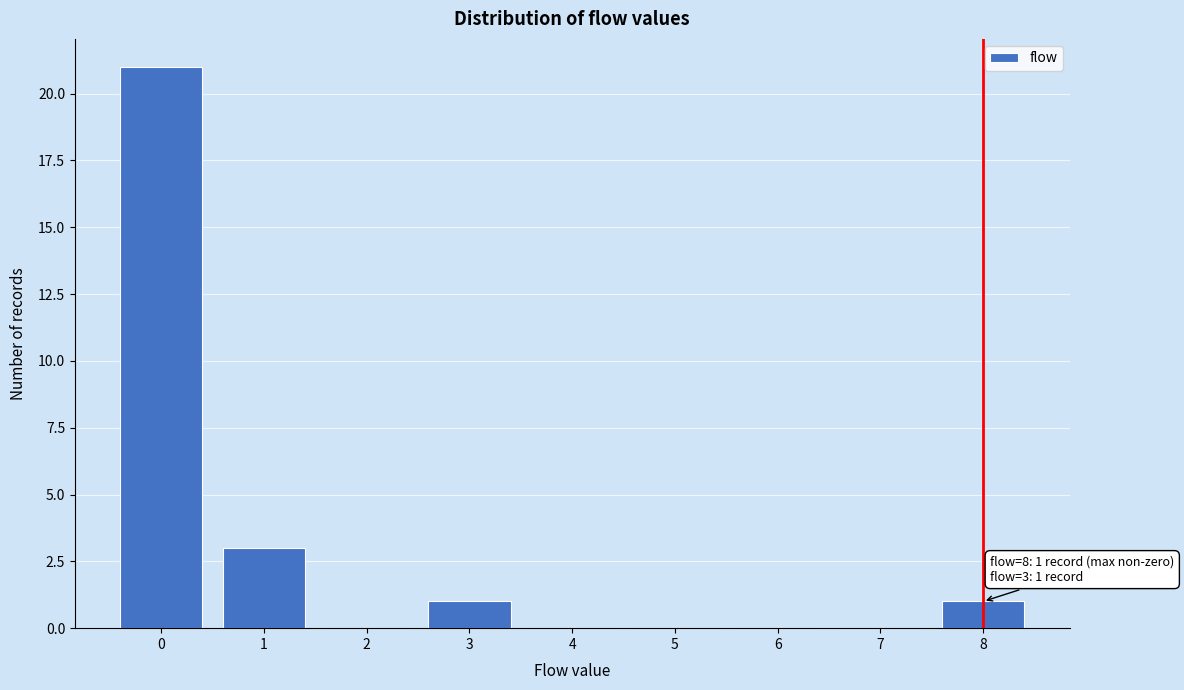

Reading right to left, list all the values displayed in this chart.

8=1	7=0	6=0	5=0	4=0	3=1	2=0	1=3	0=21